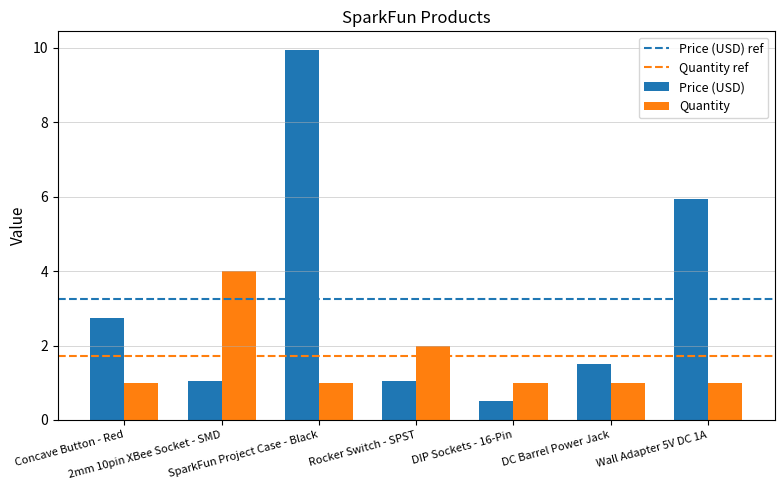

Which category has the highest value in the Quantity series?

2mm 10pin XBee Socket - SMD